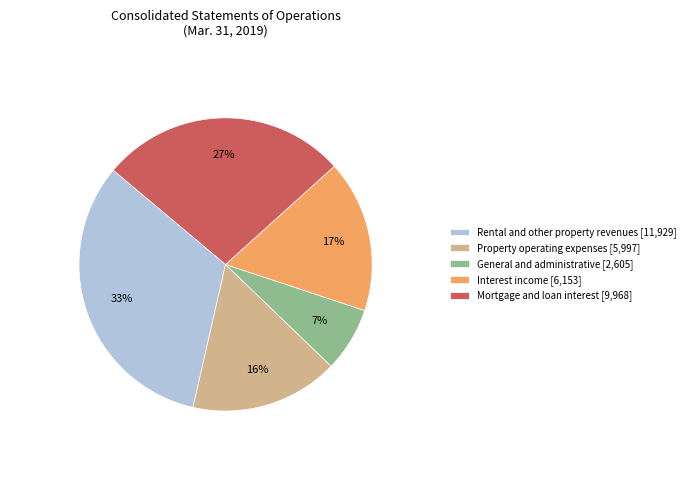

The Interest income [6,153] slice represents 6% of the pie. True or false?

False